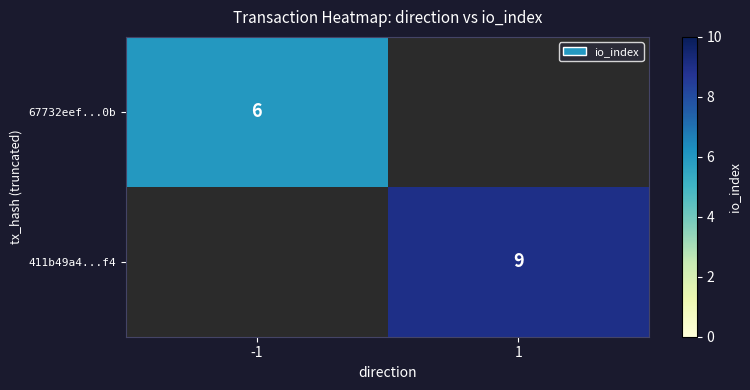

How many distinct data groups are displayed?

2